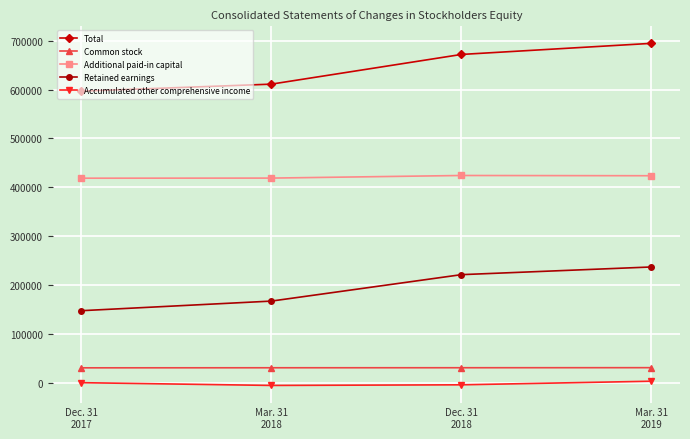

How many lines are shown in the chart?

5